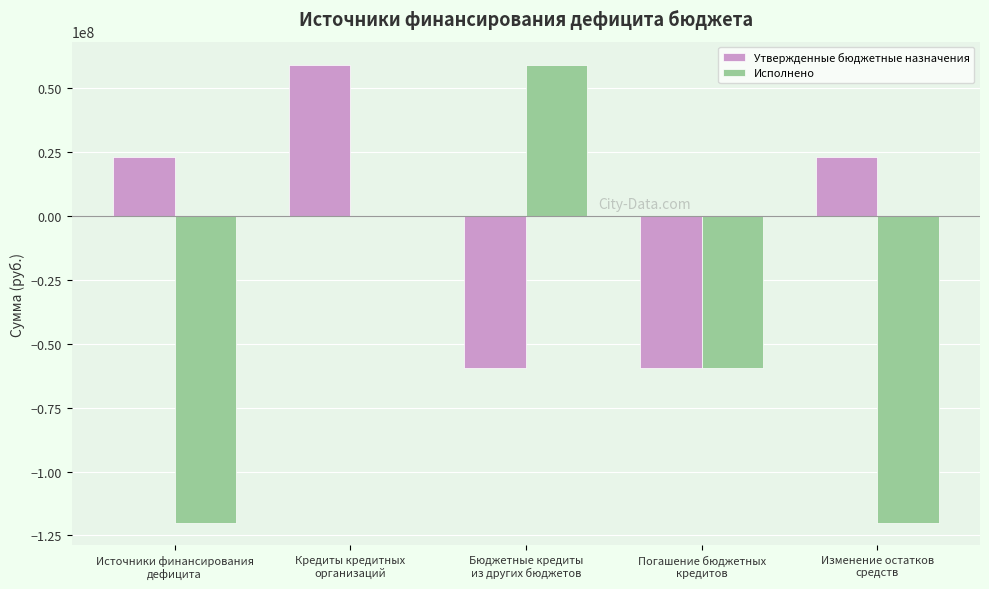

Which series has the largest range (max minus min)?

Исполнено